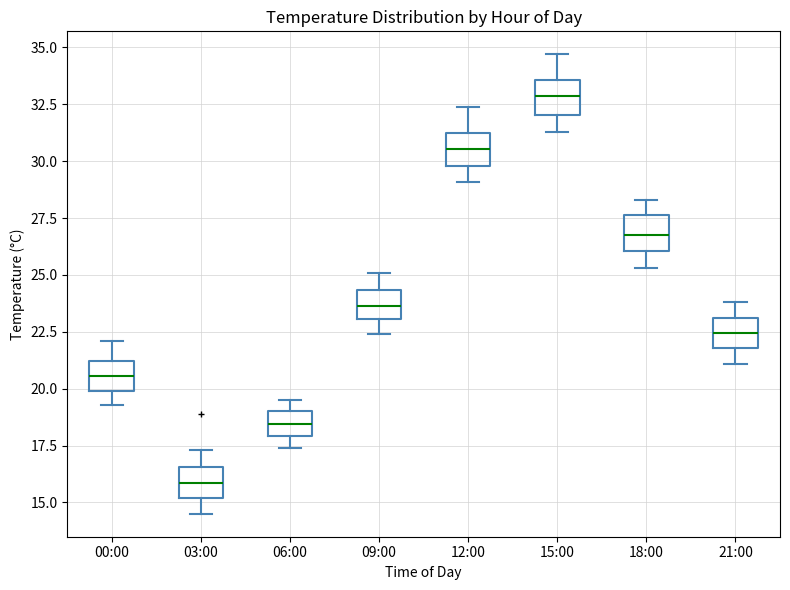

Reading left to right, read every box against the y-axis: the position of its median line, the range the box covers, and the ends of its whiskers. The values are not printed on the chart, so give them approximately, as read against the axis.

00:00: median 20.5, box 20.0 to 21.0, whiskers 19.5 to 22.0
03:00: median 16.0, box 15.0 to 16.5, whiskers 14.5 to 17.5
06:00: median 18.5, box 18.0 to 19.0, whiskers 17.5 to 19.5
09:00: median 23.5, box 23.0 to 24.5, whiskers 22.5 to 25.0
12:00: median 30.5, box 30.0 to 31.0, whiskers 29.0 to 32.5
15:00: median 33.0, box 32.0 to 33.5, whiskers 31.5 to 34.5
18:00: median 27.0, box 26.0 to 27.5, whiskers 25.5 to 28.5
21:00: median 22.5, box 22.0 to 23.0, whiskers 21.0 to 24.0